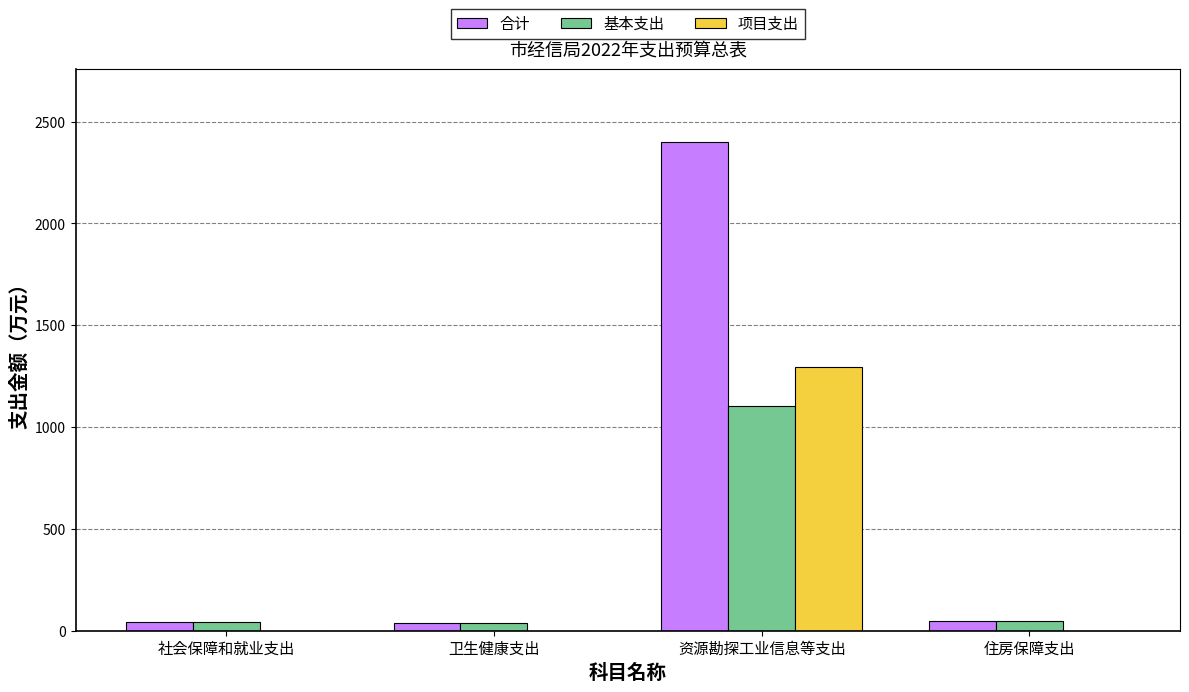

Which category has the highest value across all series?

资源勘探工业信息等支出